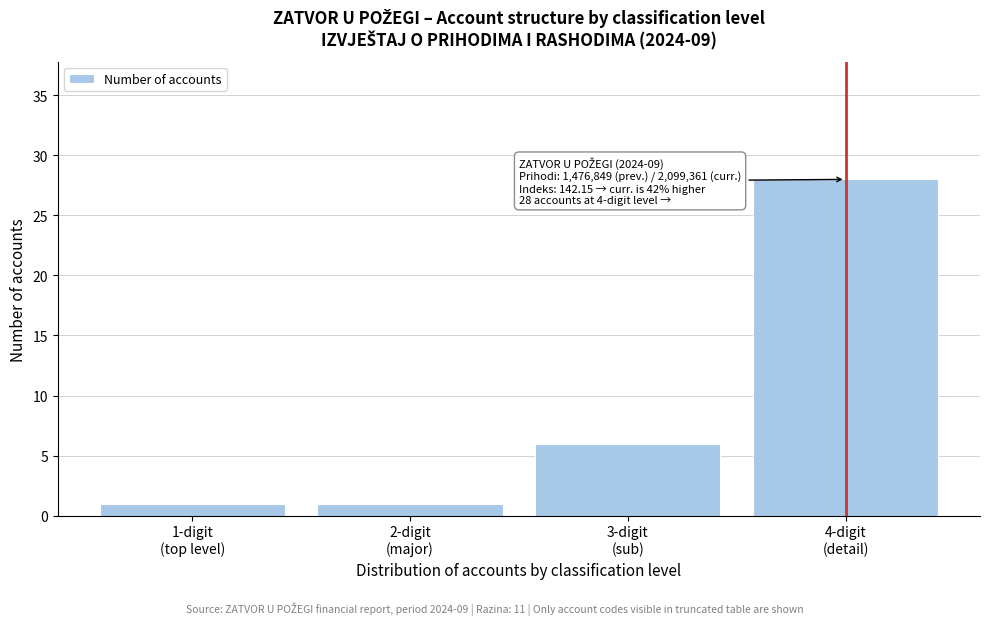

Reading left to right, extract all data points from this chart.

1	1	6	28